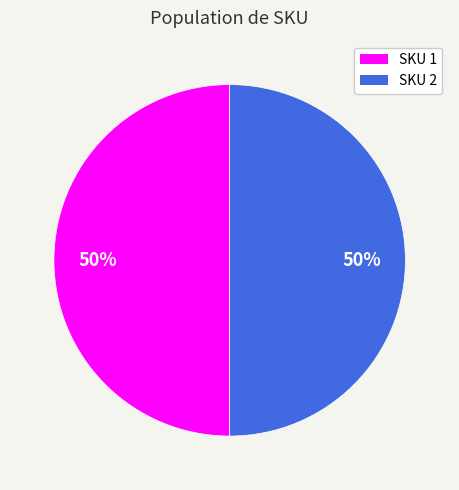

How many segments does this pie chart have?

2